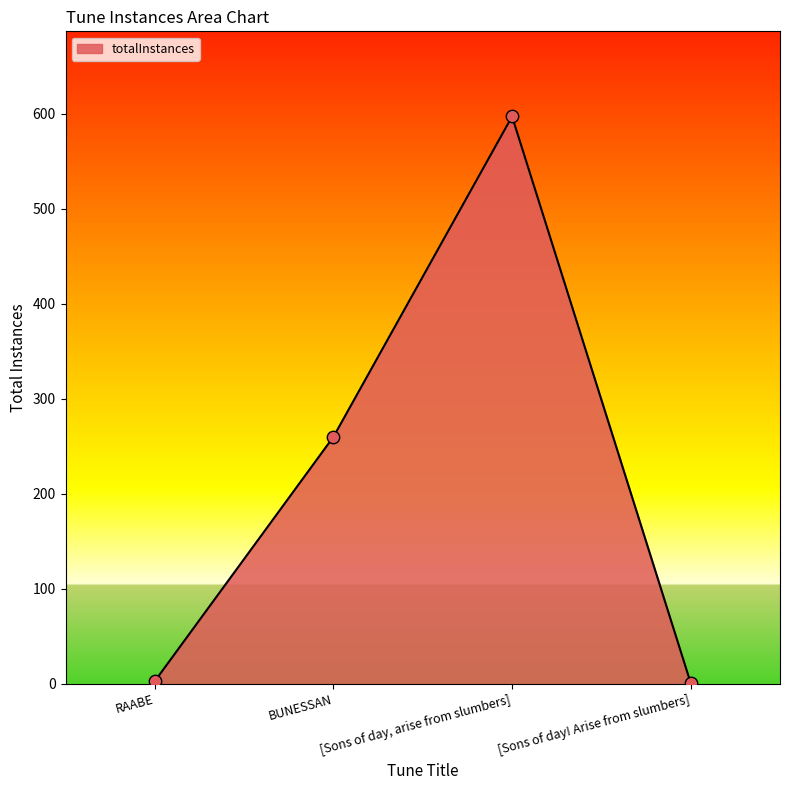

Approximately how many times larger is the value at BUNESSAN compared to [Sons of day, arise from slumbers]?

0.4